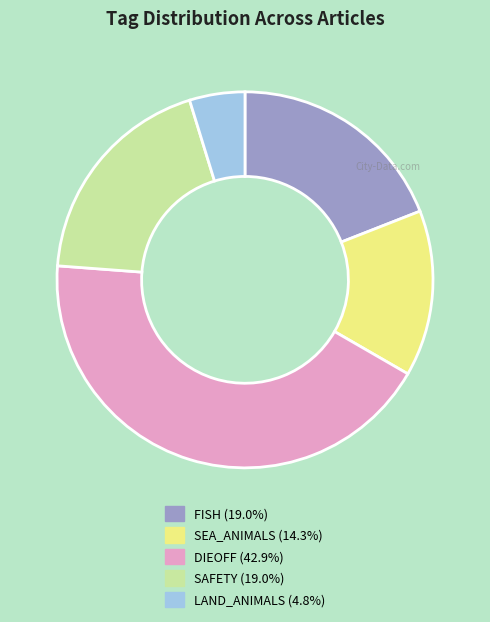

Does any single category account for the majority?

No